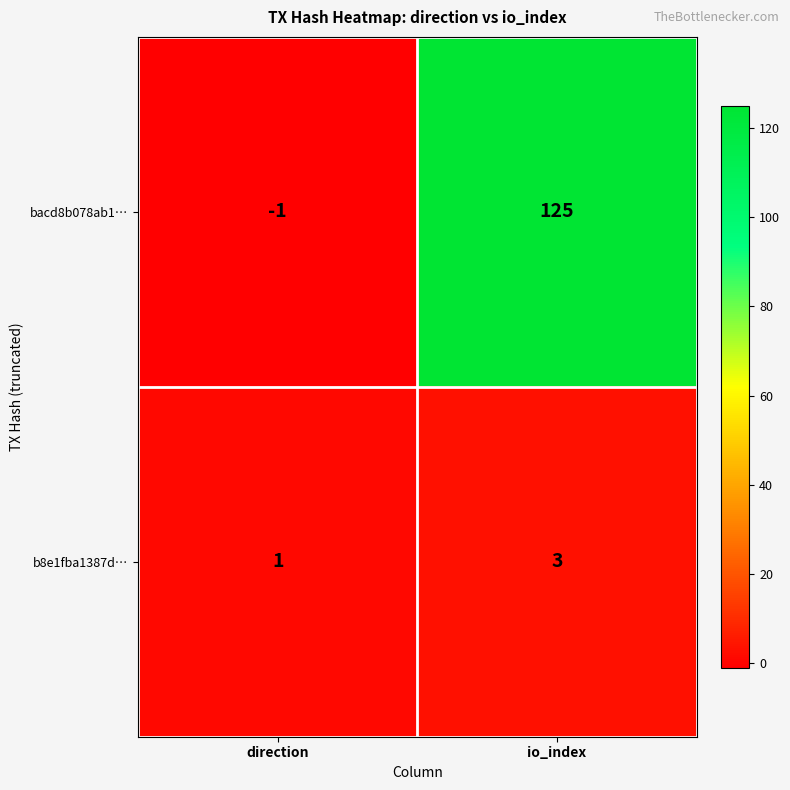

What is the greatest value displayed?

125